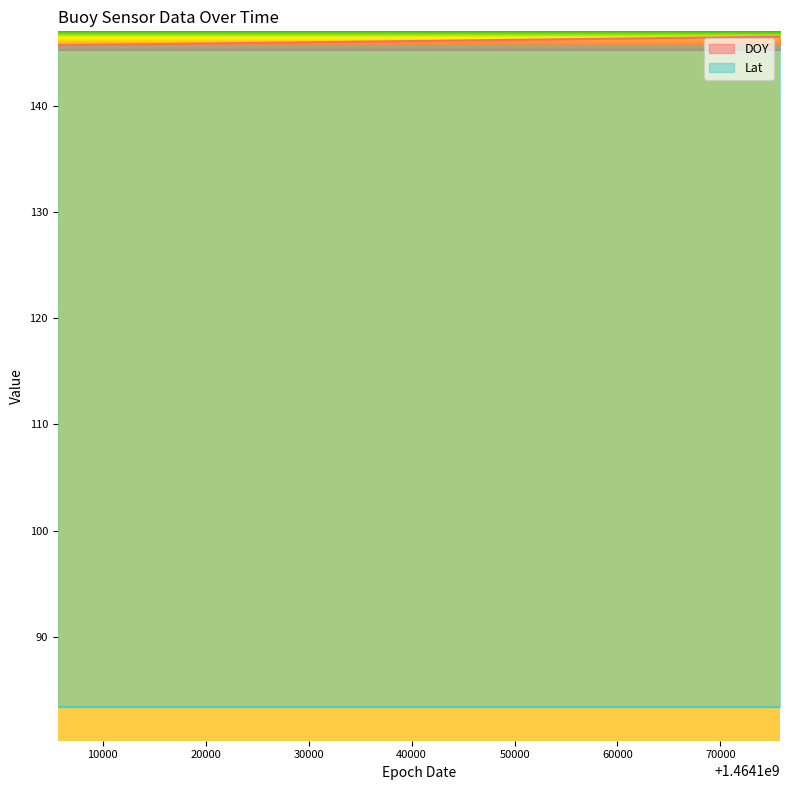

What is the minimum value for Lat?

62.3